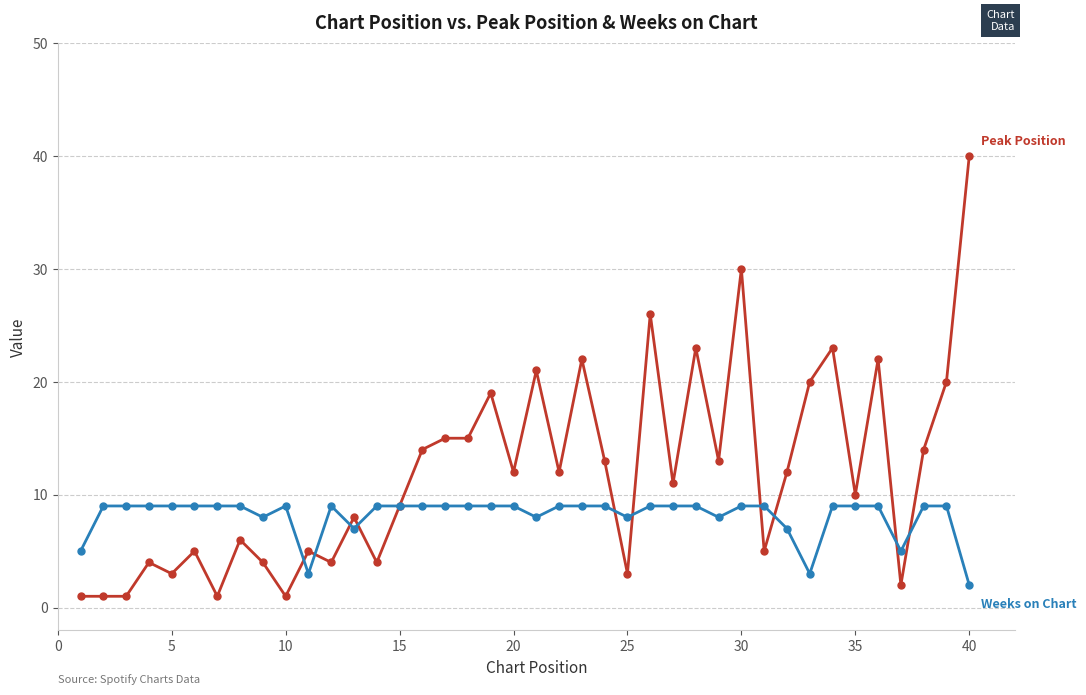

What is the greatest value displayed?

40